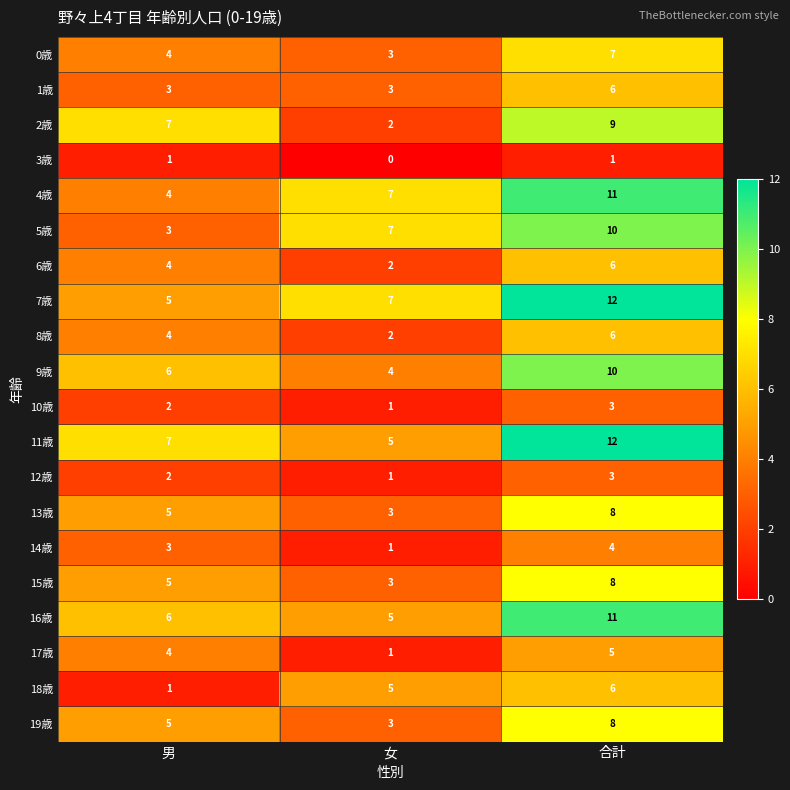

What is the sum of all 14歳 values?

8